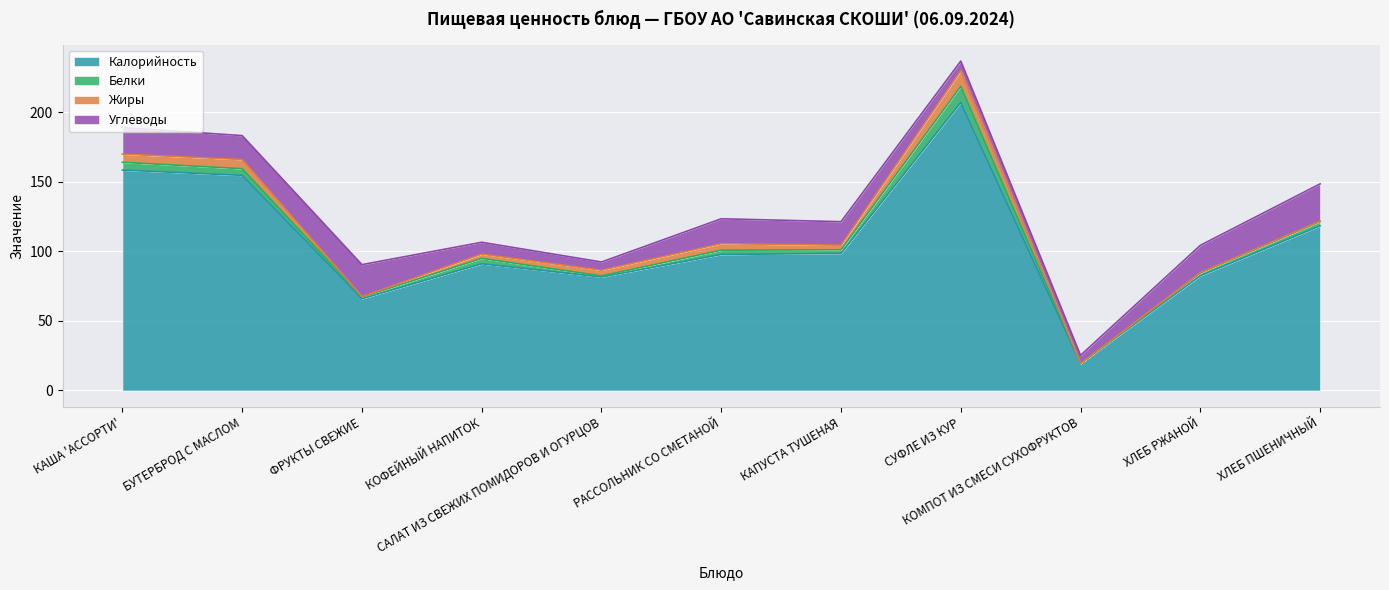

Which category has the highest value across all series?

СУФЛЕ ИЗ КУР